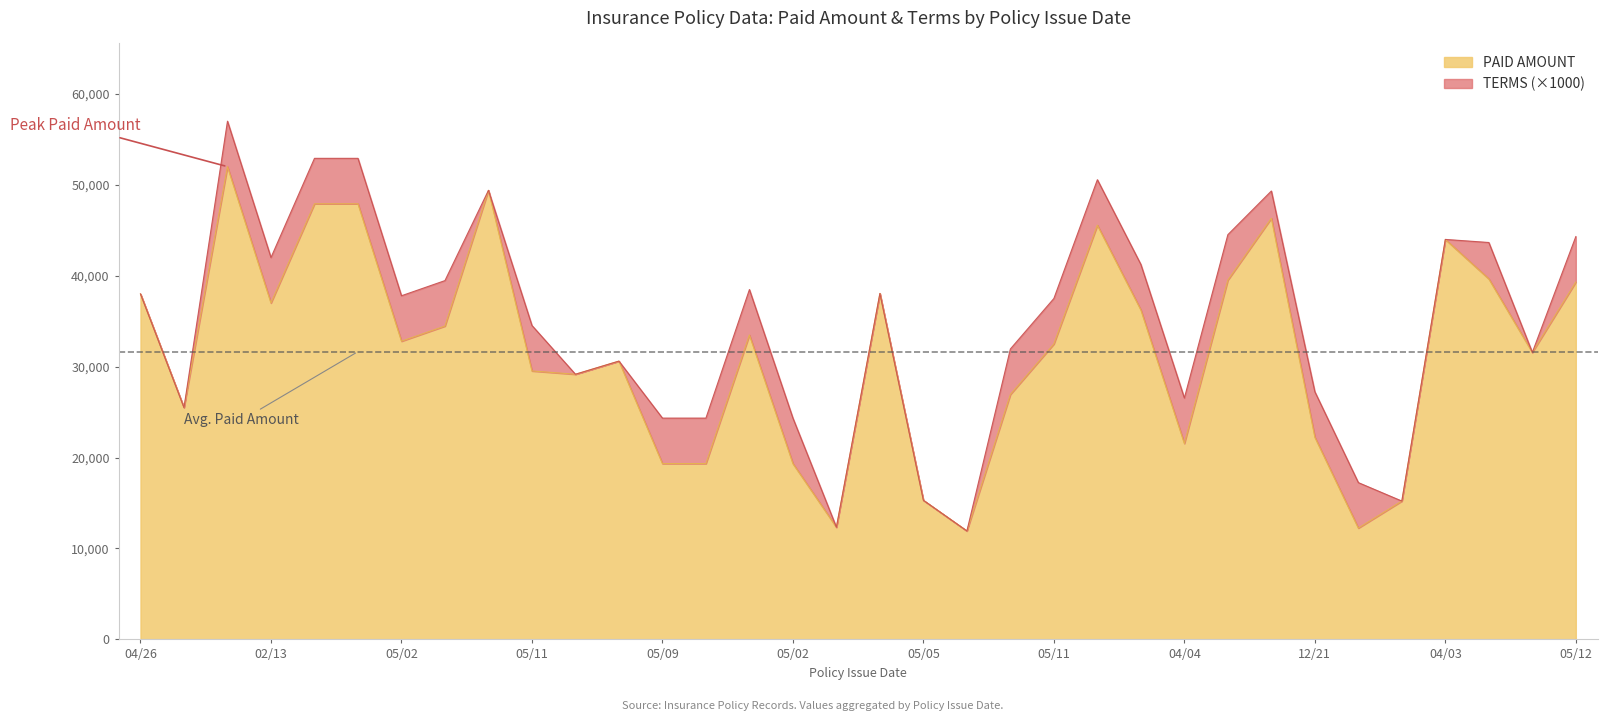

The chart shows a value of 47913.6 at 05/06. True or false?

True